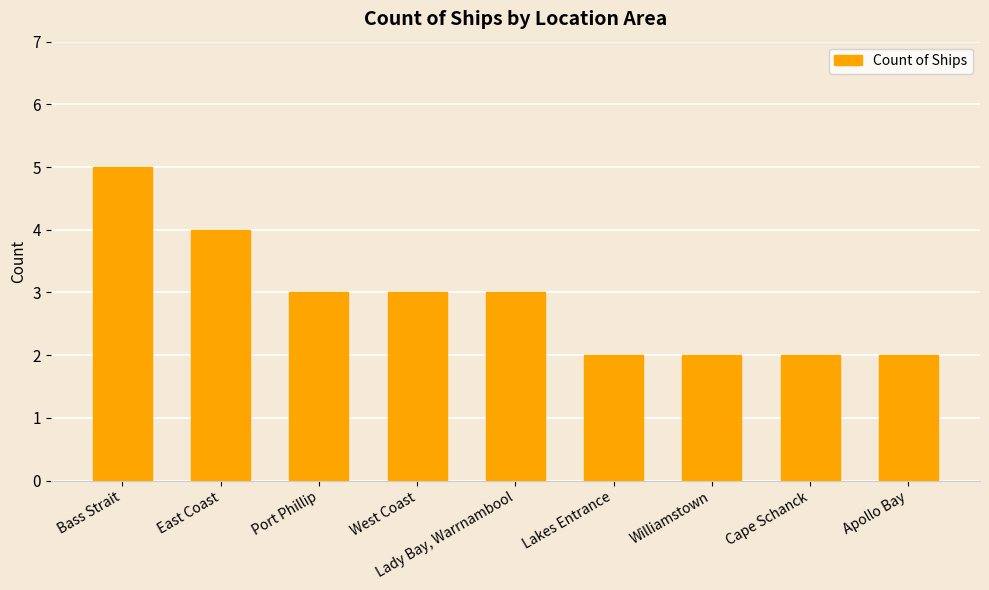

What is the average value?

3